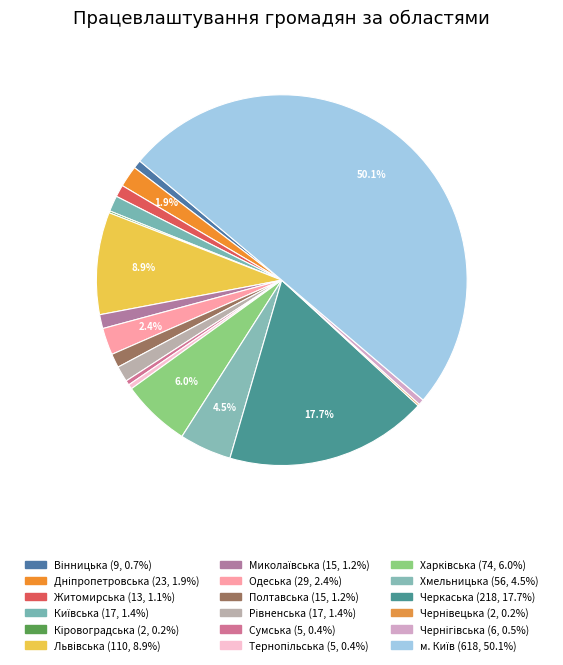

What percentage is NOT represented by м. Київ?

49.9%